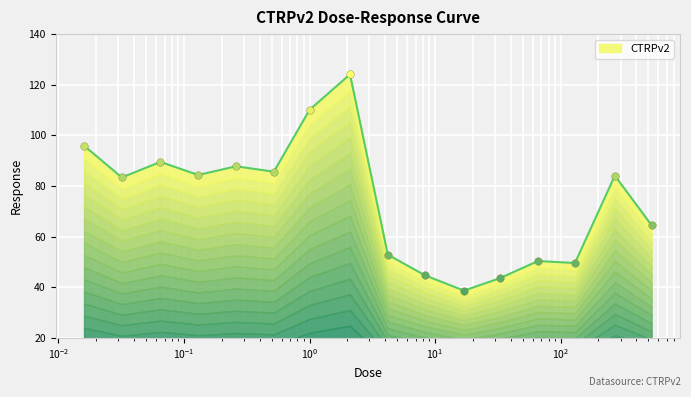

Approximately how many times larger is the value at 33.0 compared to 0.26?

0.5